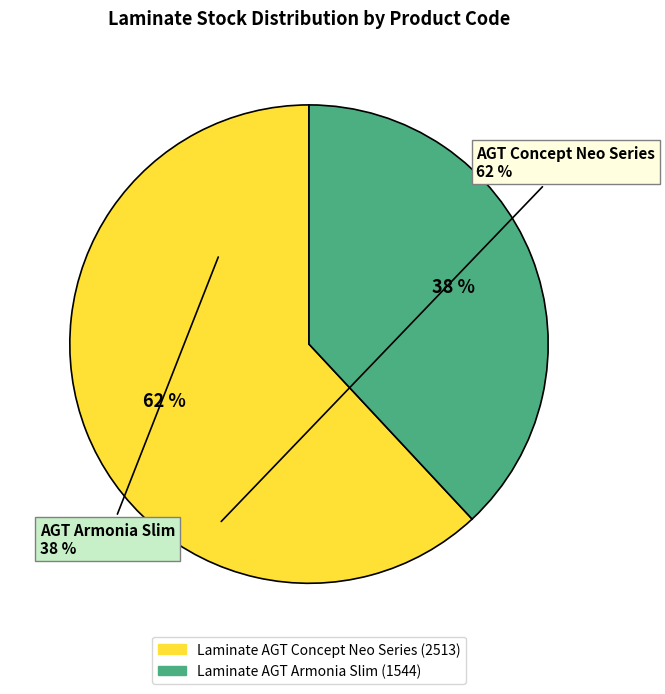

How many slices are in this pie chart?

2